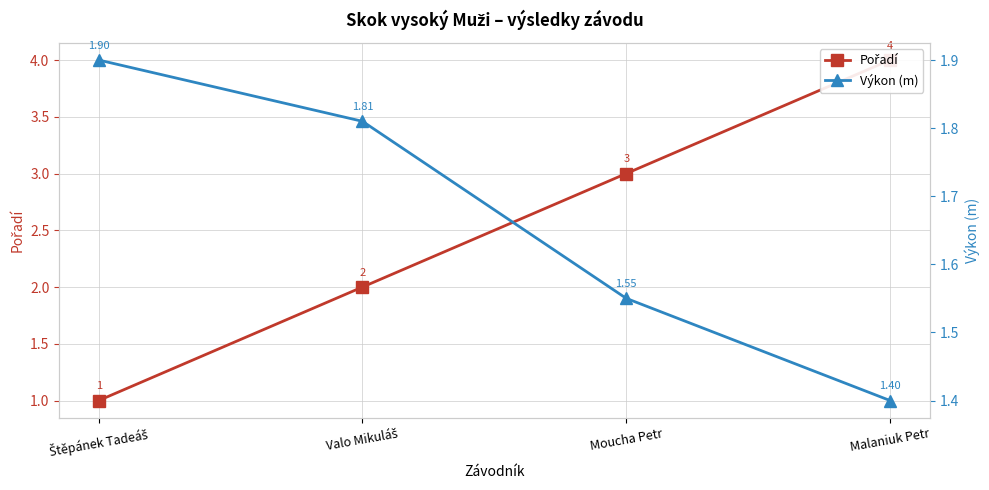

What are all the series names shown in the legend?

Pořadí, Výkon (m)